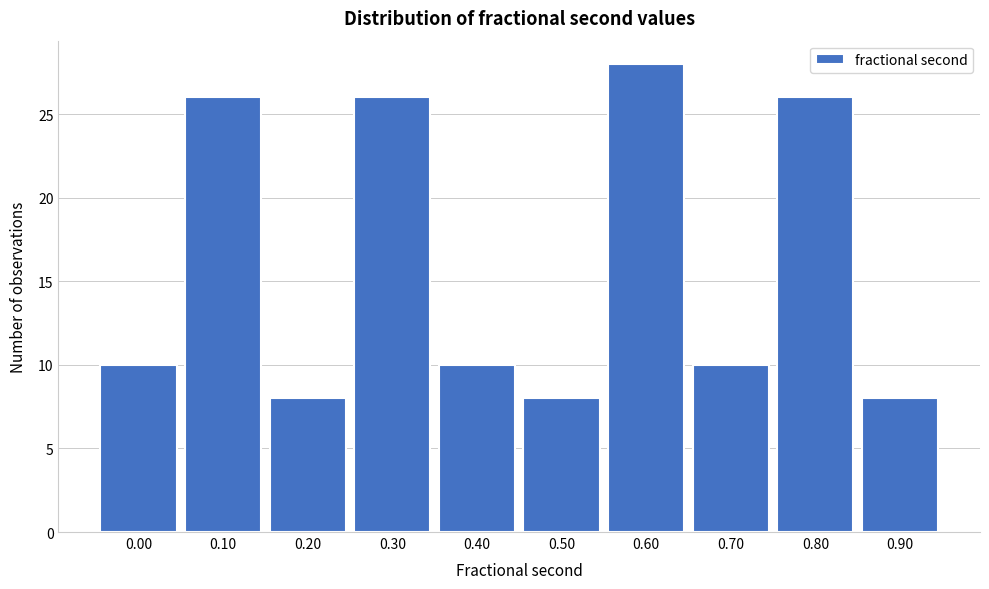

Reading right to left, extract all data points from this chart.

8	26	10	28	8	10	26	8	26	10